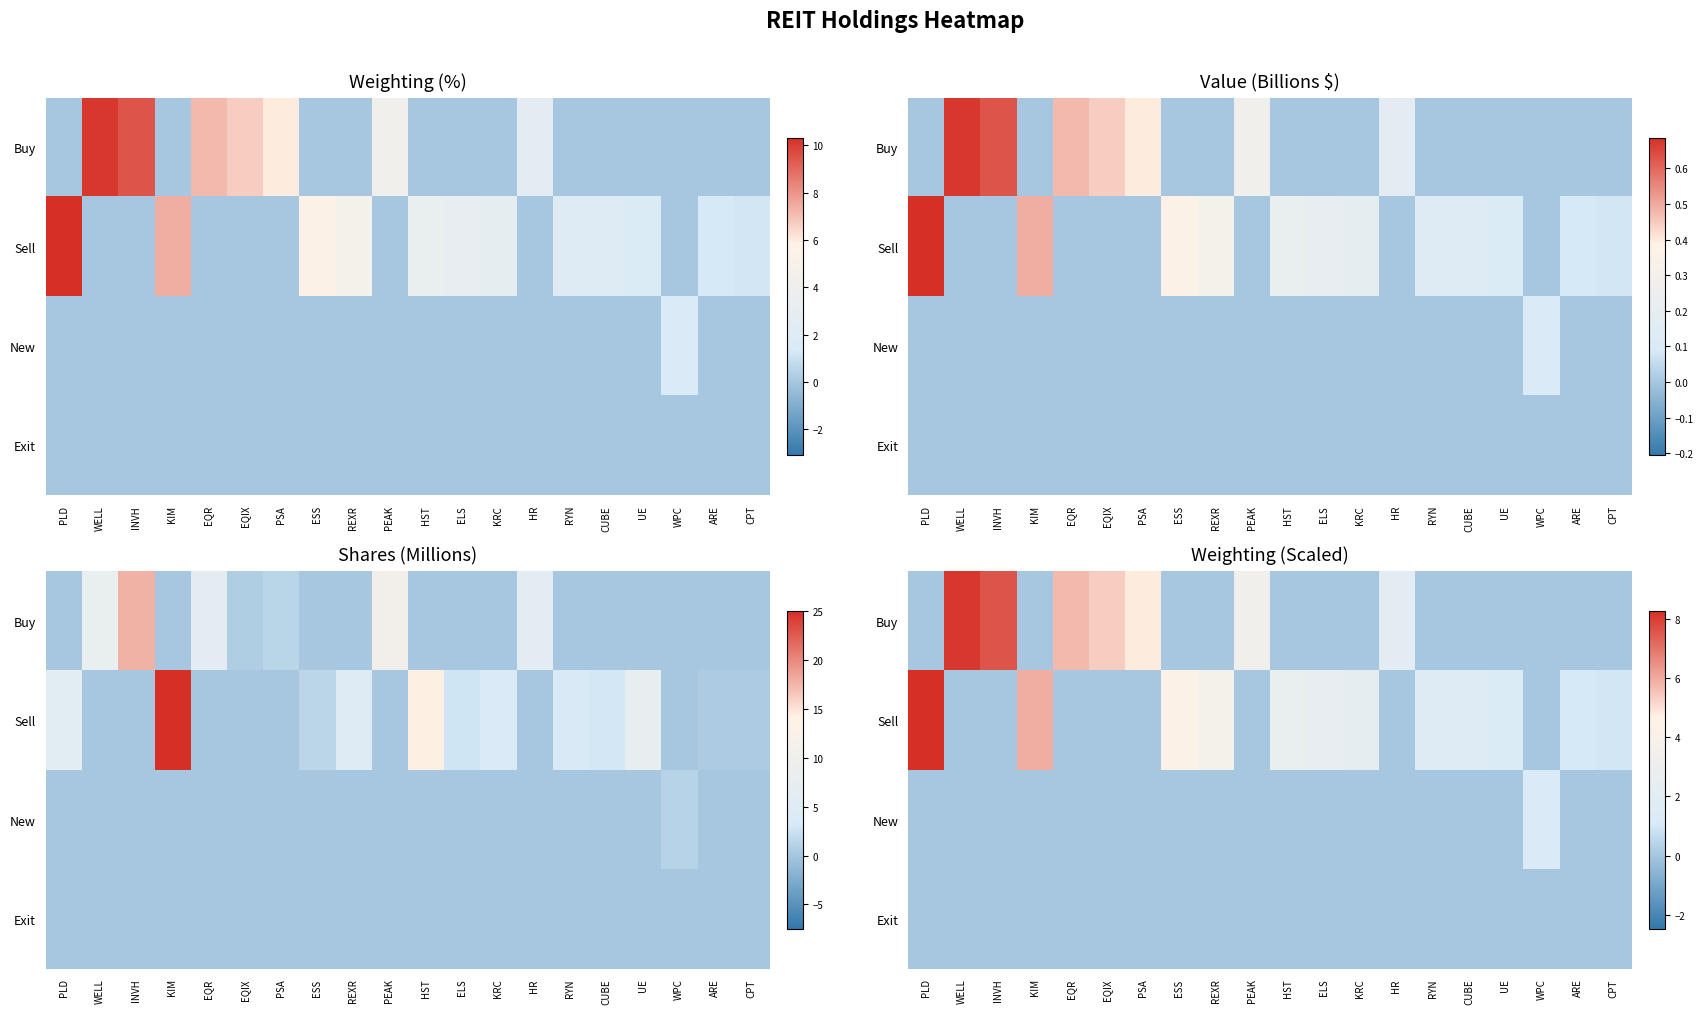

What is the spread (max minus min) of values at KRC?

2.4